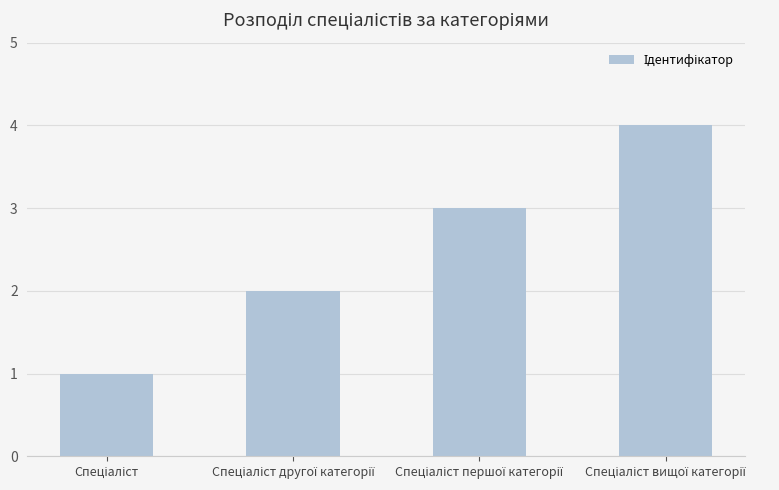

What is the difference between the maximum and minimum values?

3